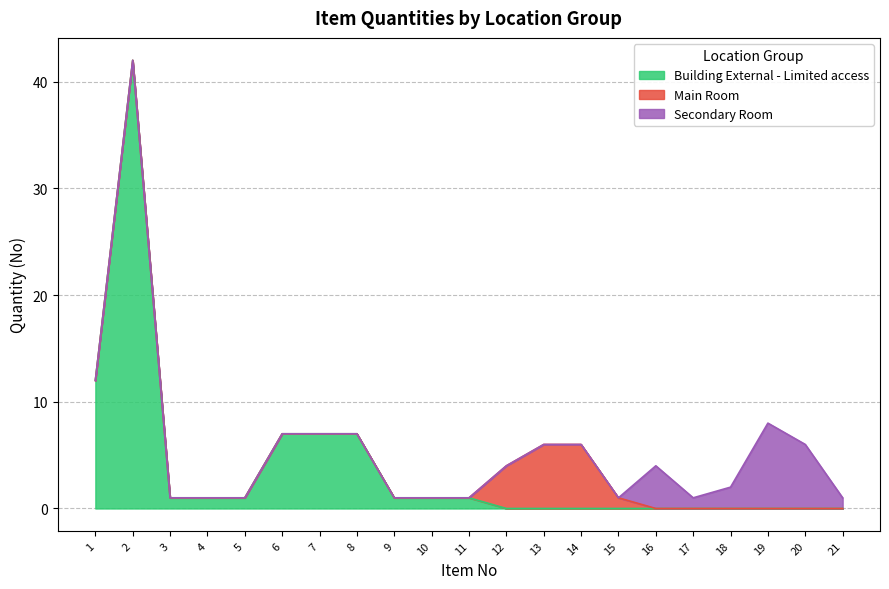

The chart shows a value of 1 at 21. True or false?

False